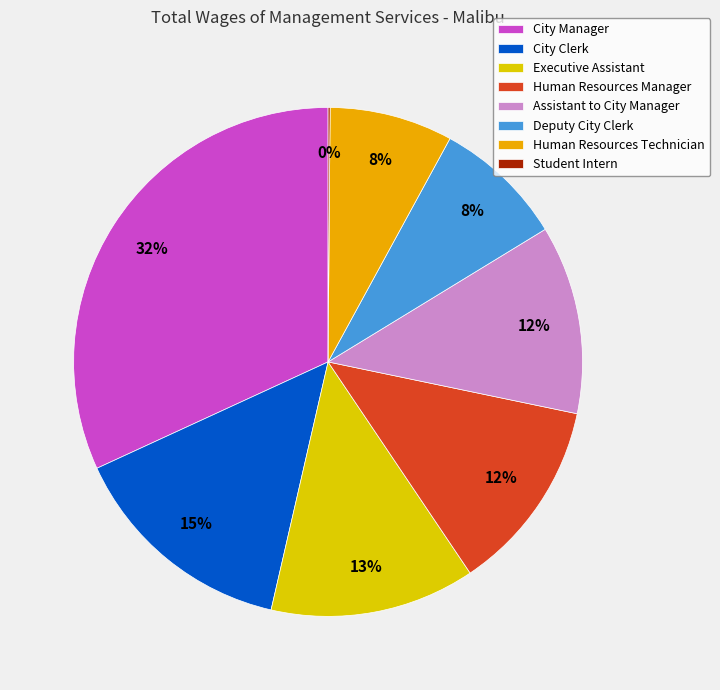

Approximately how many times larger is the value at Executive Assistant compared to Human Resources Technician?

1.7